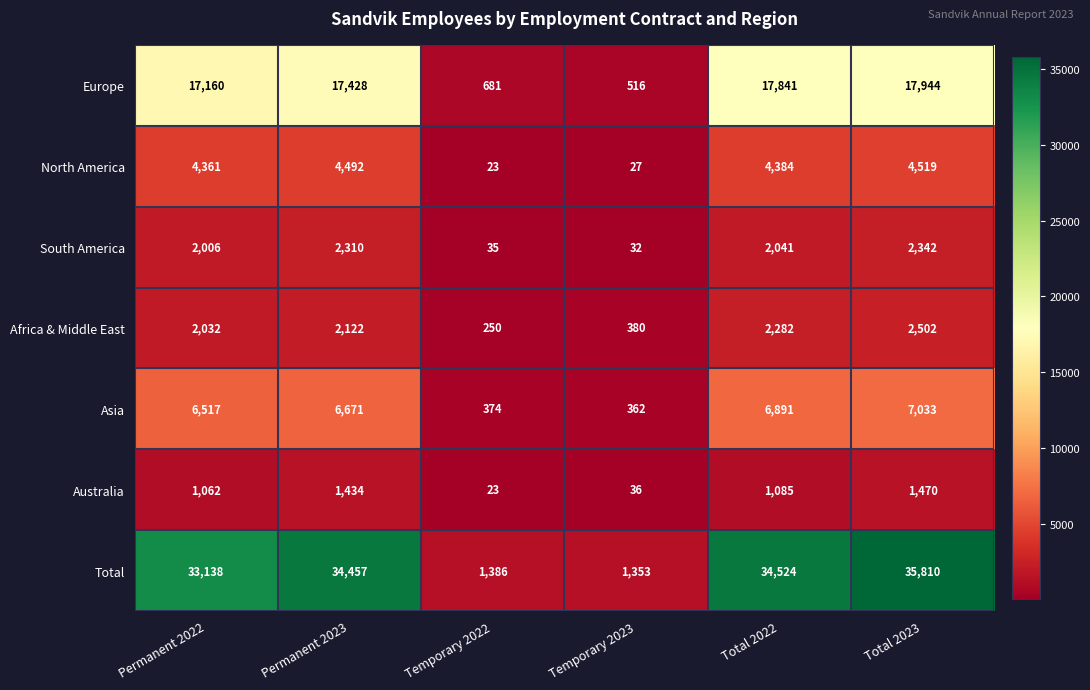

Where is Total nearest to the value 18581?

Permanent 2022